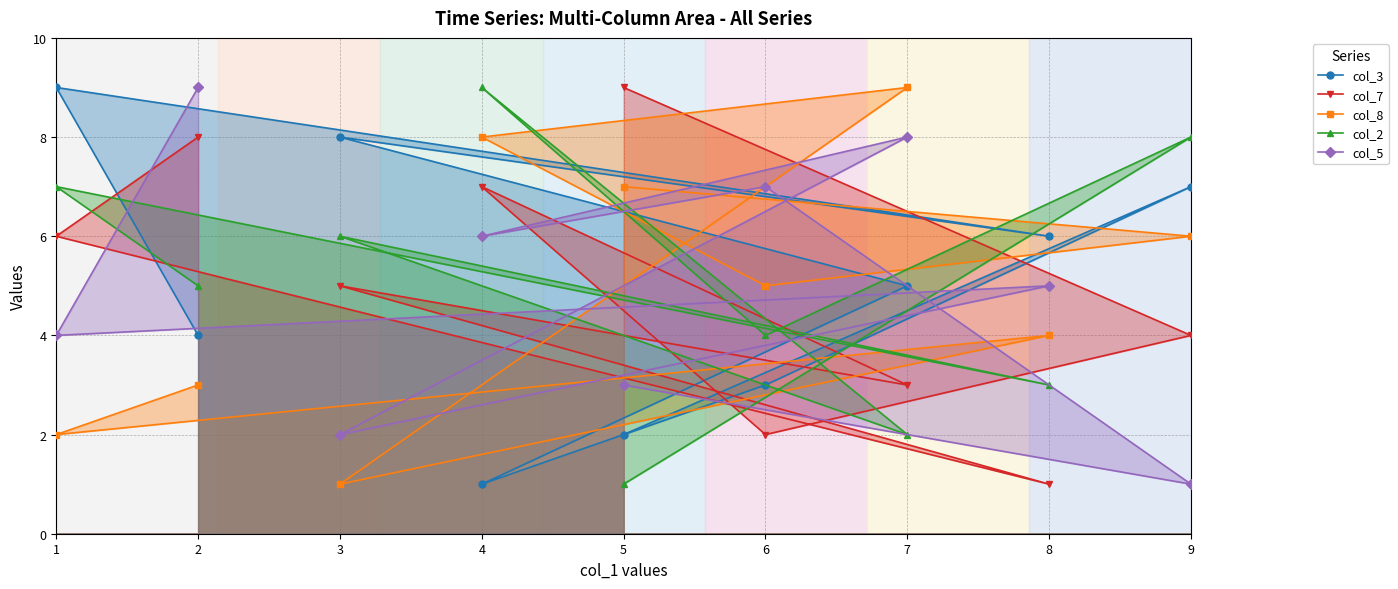

What is the difference between the col_3 values at 7 and 4?

4